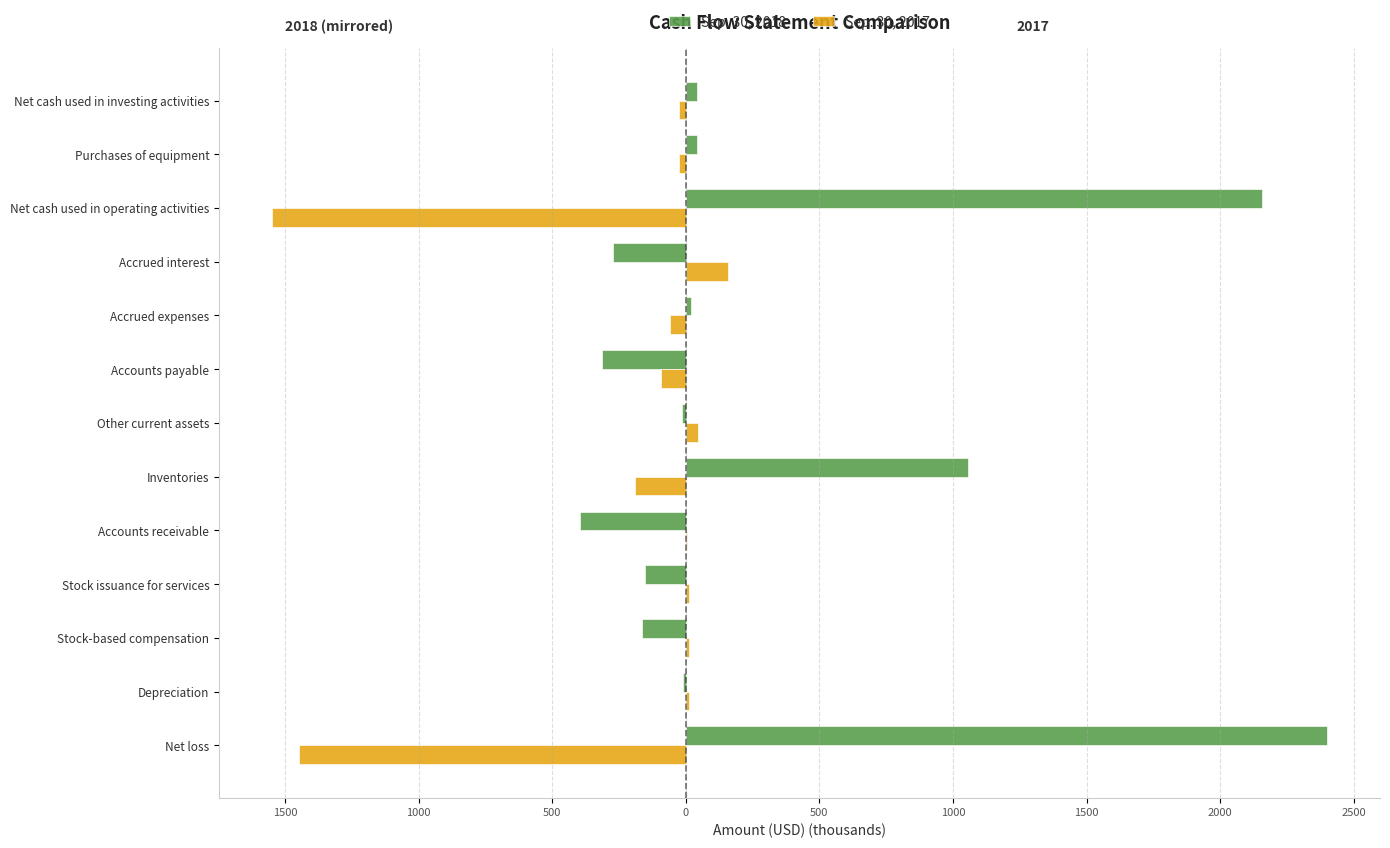

What are all the series names shown in the legend?

Sep. 30, 2018, Sep. 30, 2017